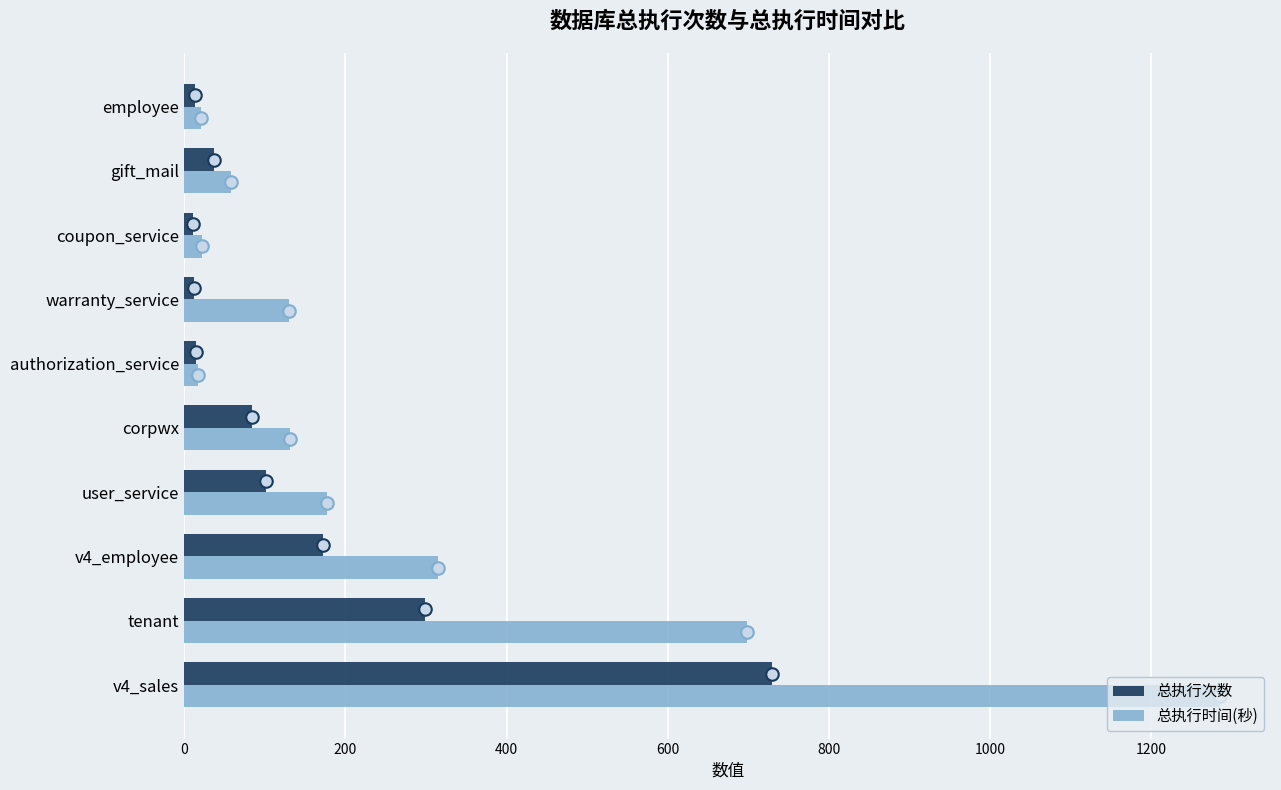

The value of 总执行时间(秒) at v4_sales is 1285. True or false?

True